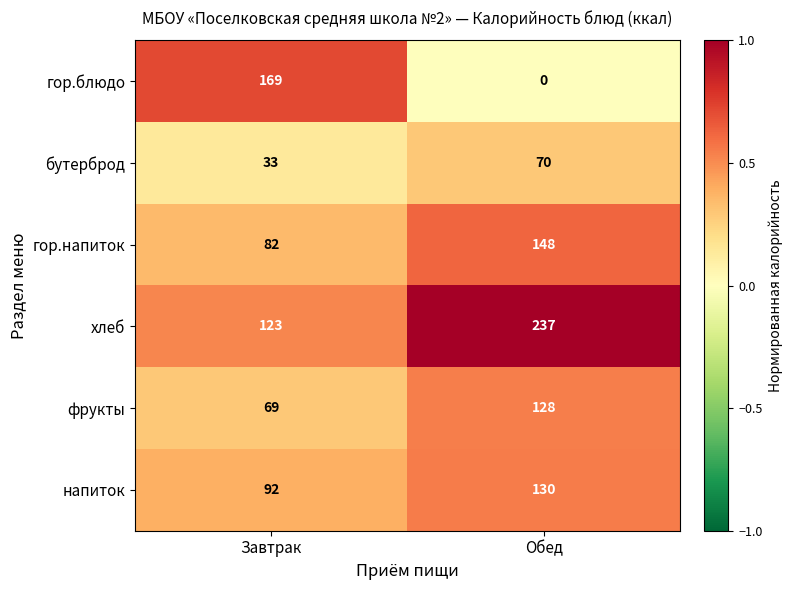

Reading left to right, transcribe all the data shown in this chart.

гор.блюдо: 169	0
бутерброд: 33	70
гор.напиток: 82	148
хлеб: 123	237
фрукты: 69	128
напиток: 92	130